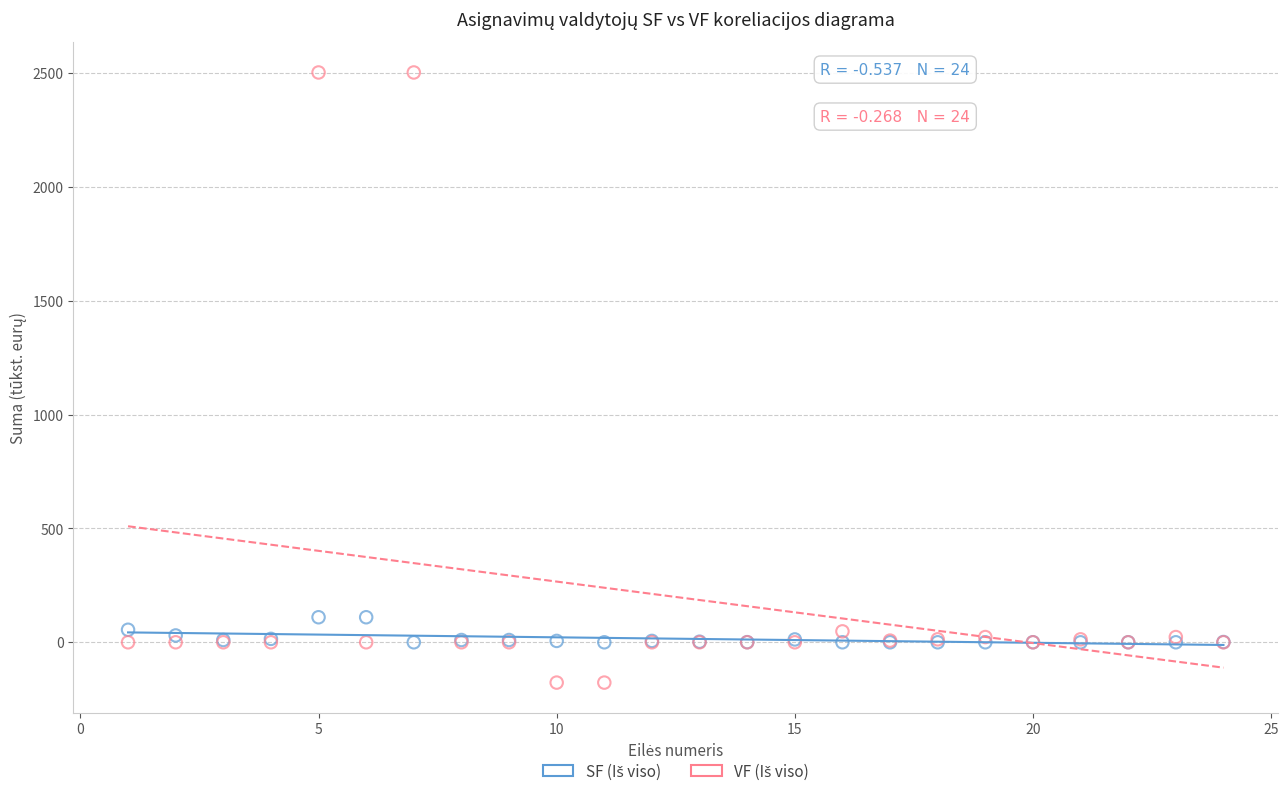

What is the X range (max minus min) for the scatter plot?

23.0